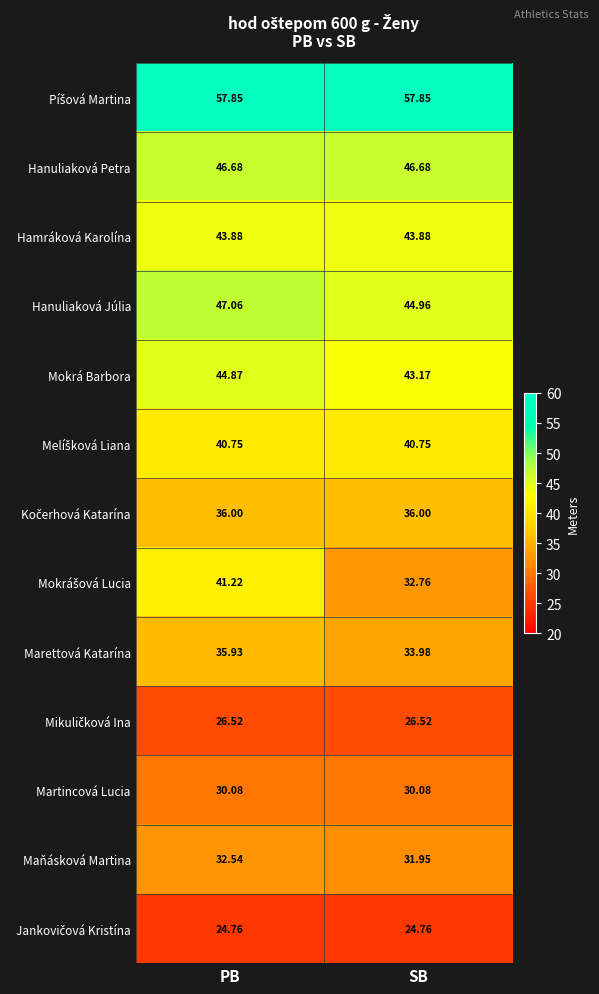

At which label is Mokrá Barbora closest to 44?

SB